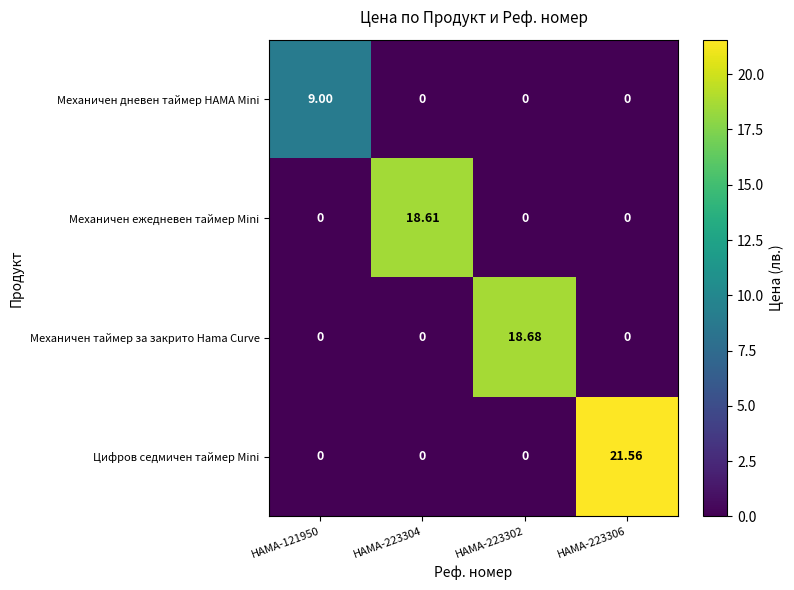

Rank the series by their maximum value, from highest to lowest.

Цифров седмичен таймер Mini, Механичен таймер за закрито Hama Curve, Механичен ежедневен таймер Mini, Механичен дневен таймер HAMA Mini